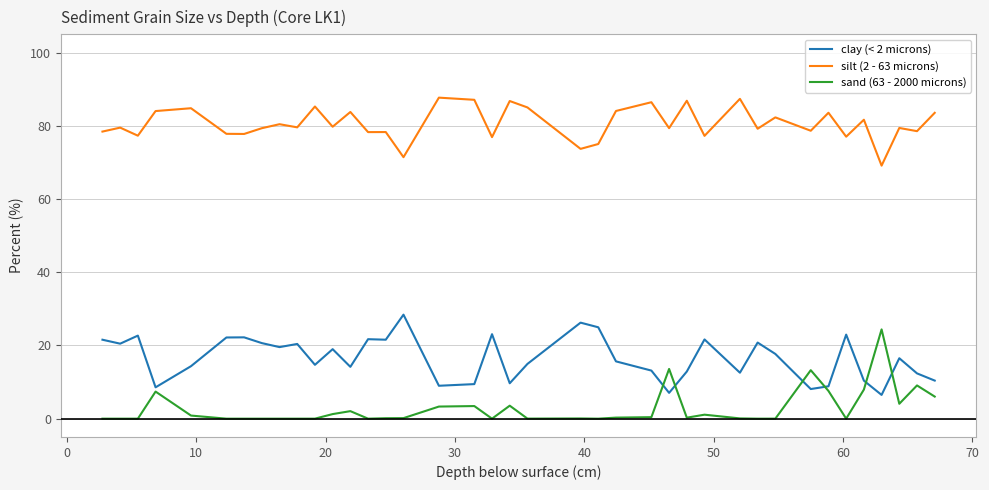

What is the difference between the maximum and minimum values in the sand (63 - 2000 microns) series?

24.4